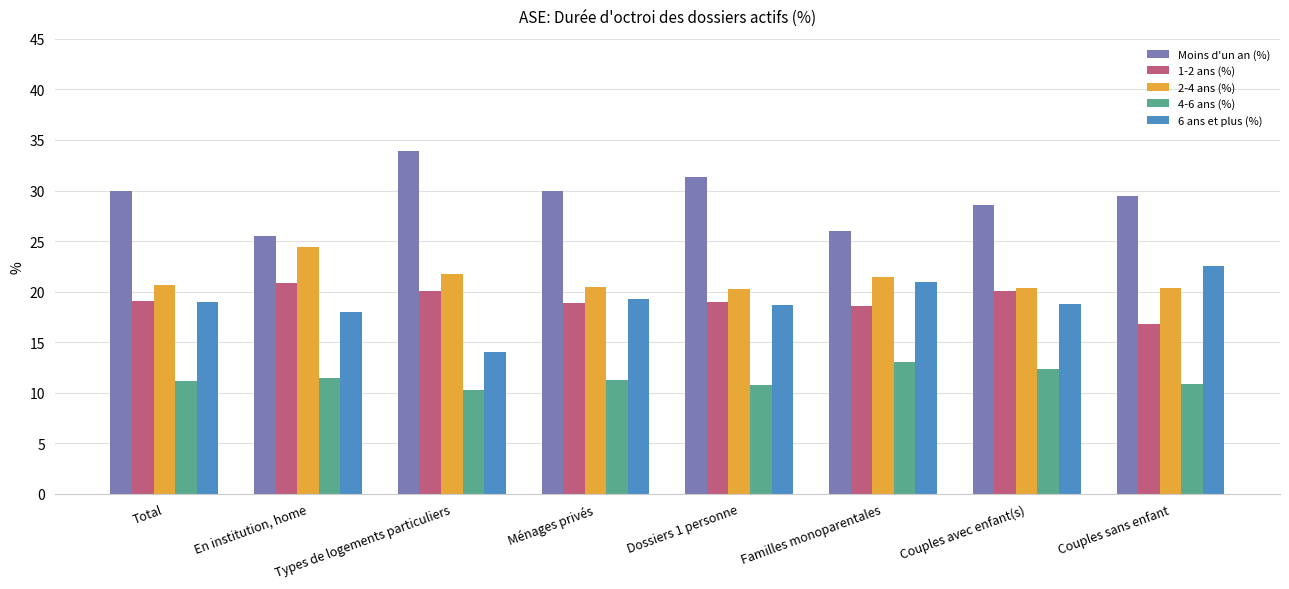

What is the minimum value shown in the chart?

10.3